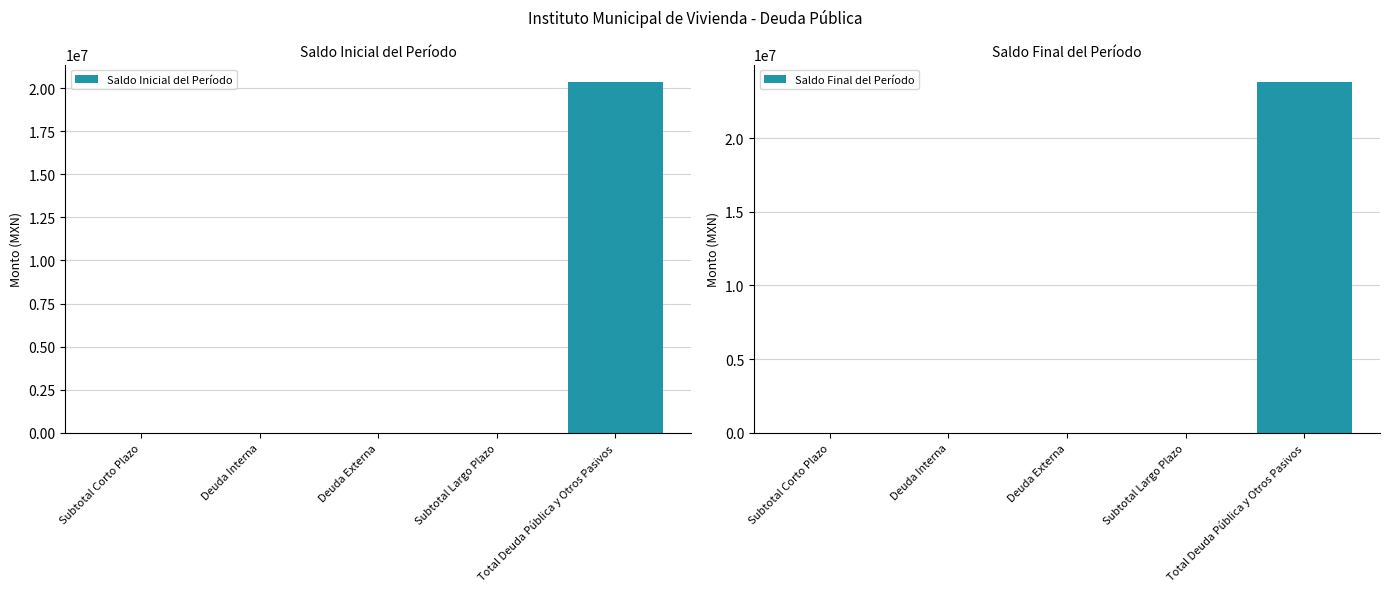

What is the difference between the maximum and second lowest values in the Saldo Final del Período series?

23796333